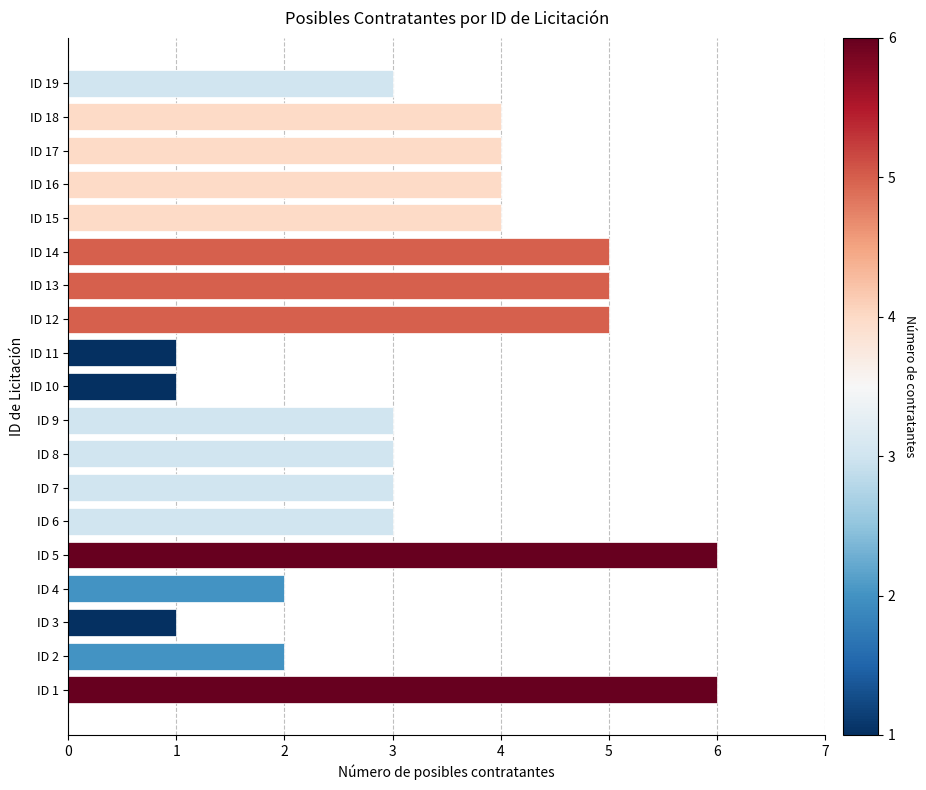

The chart shows a value of 6 at ID 15. True or false?

False